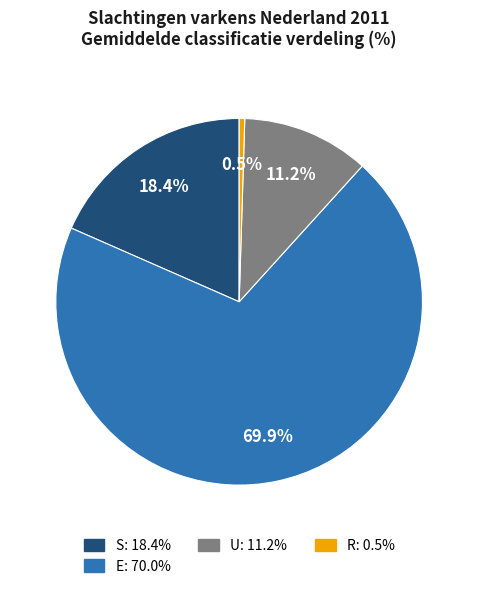

Count the number of slices in the pie.

4